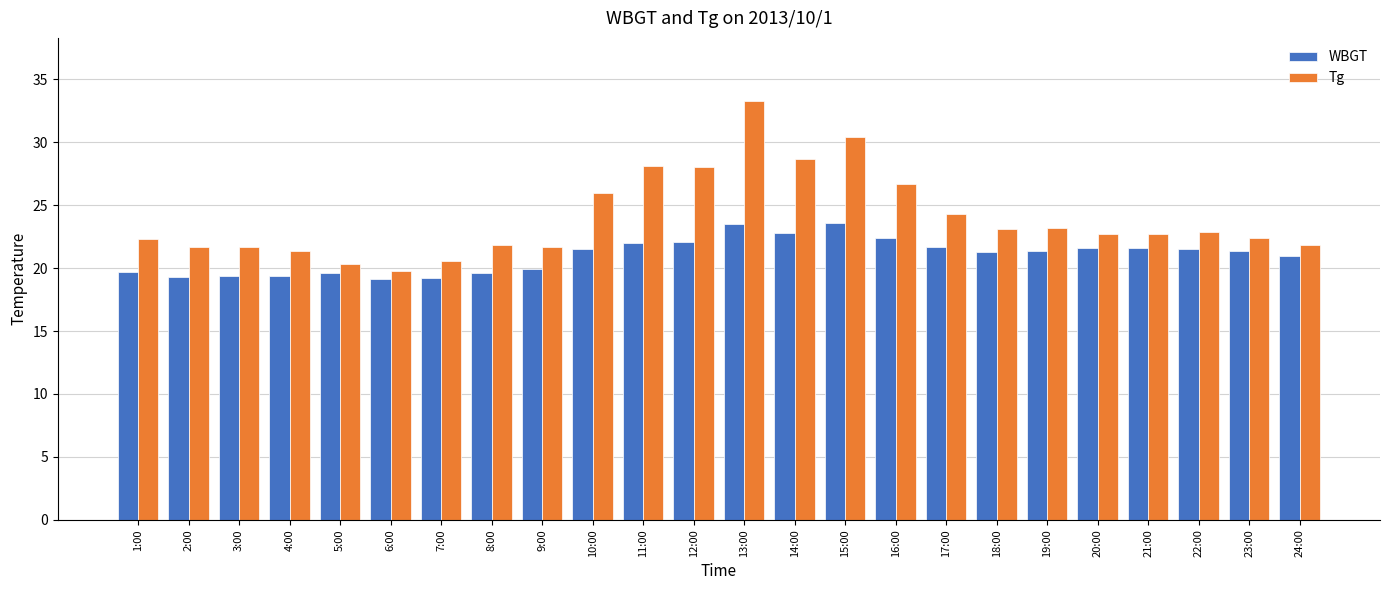

At 19:00, list the series in order from largest to smallest.

Tg, WBGT